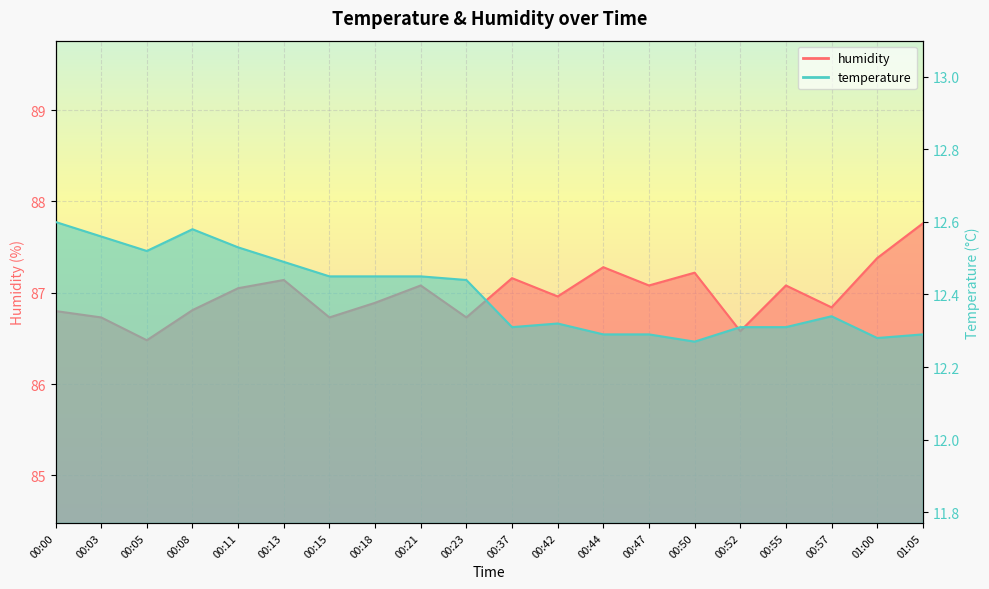

What is the label of the 10th point from the left?

00:23